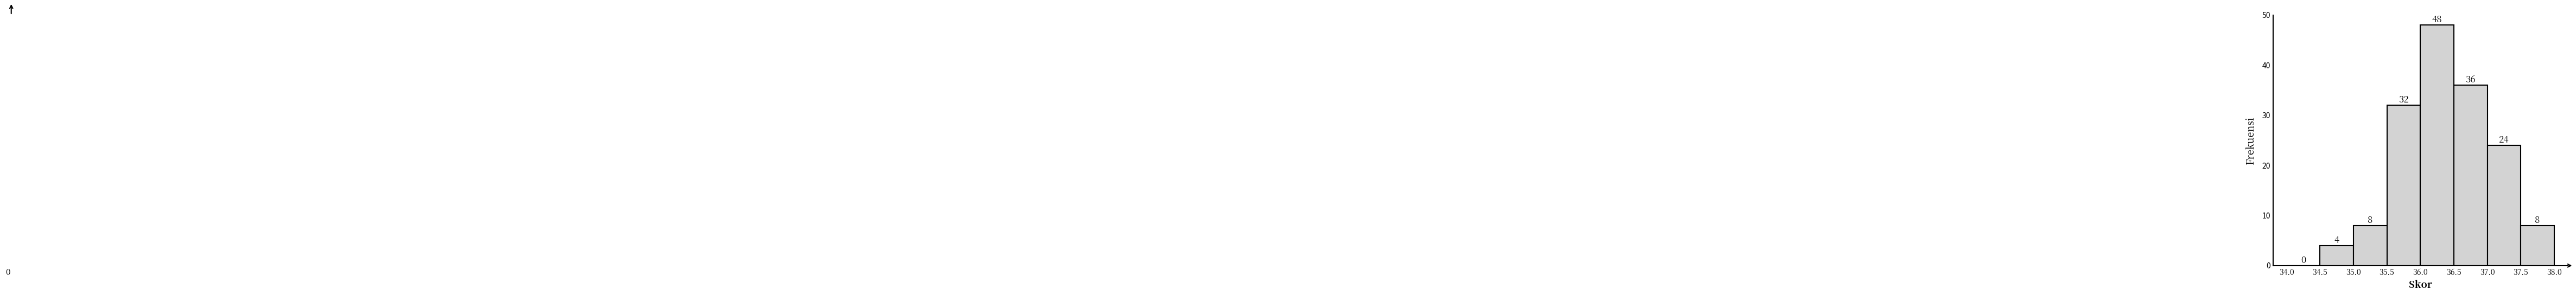

How tall is the bar that spans 37.5 to 38.0 on the x-axis?

8